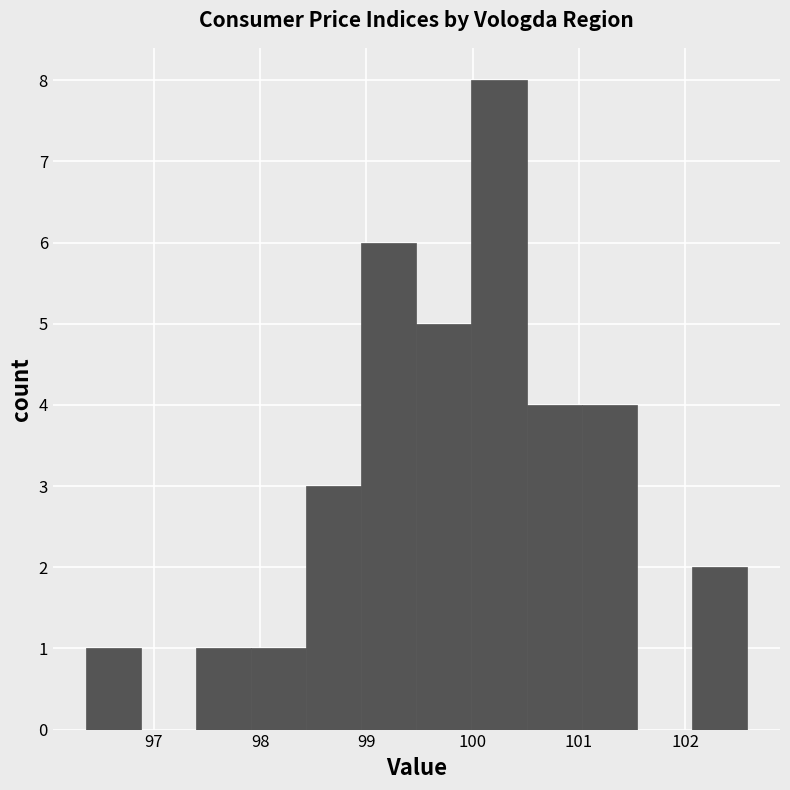

Reading left to right, list every bar in this chart as the range it spans on the x-axis followed by its height. Neither the bar edges nor the heights are printed on the chart, so give them approximately, as read against the axes.

96.4 to 96.9: 1
96.9 to 97.4: 0
97.4 to 97.9: 1
97.9 to 98.4: 1
98.4 to 99.0: 3
99.0 to 99.5: 6
99.5 to 100.0: 5
100.0 to 100.5: 8
100.5 to 101.0: 4
101.0 to 101.5: 4
101.5 to 102.1: 0
102.1 to 102.6: 2